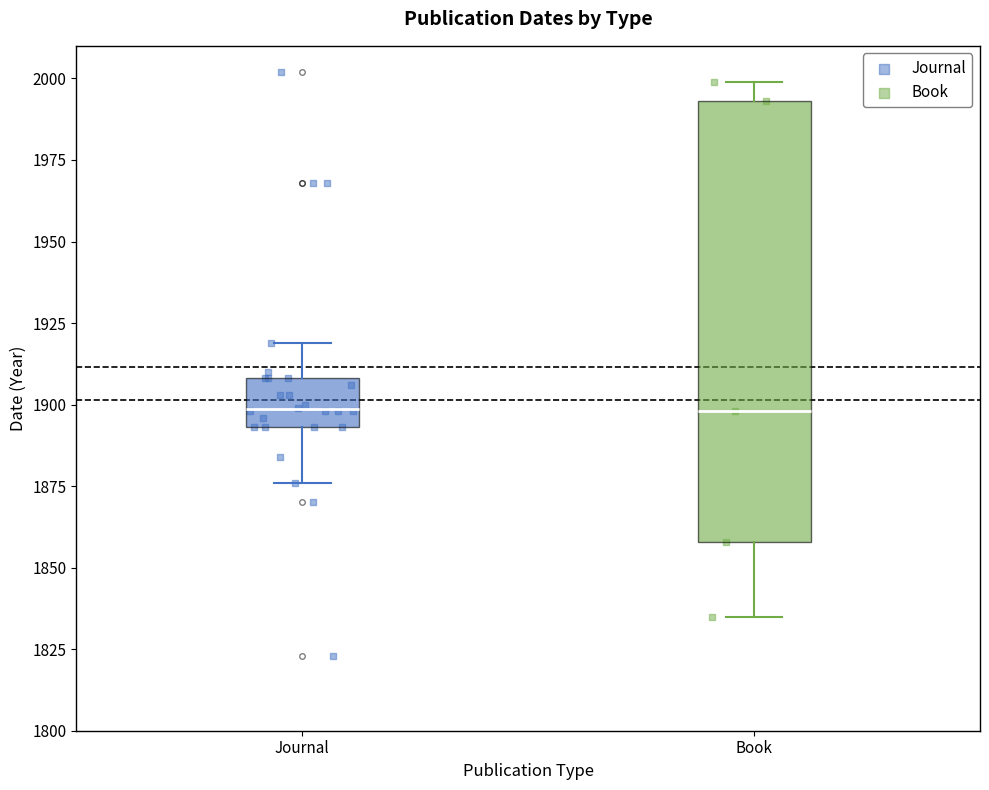

Where is the upper edge of the box for Journal on the y-axis? The values are not printed on the chart, so give them approximately, as read against the axis.

1910